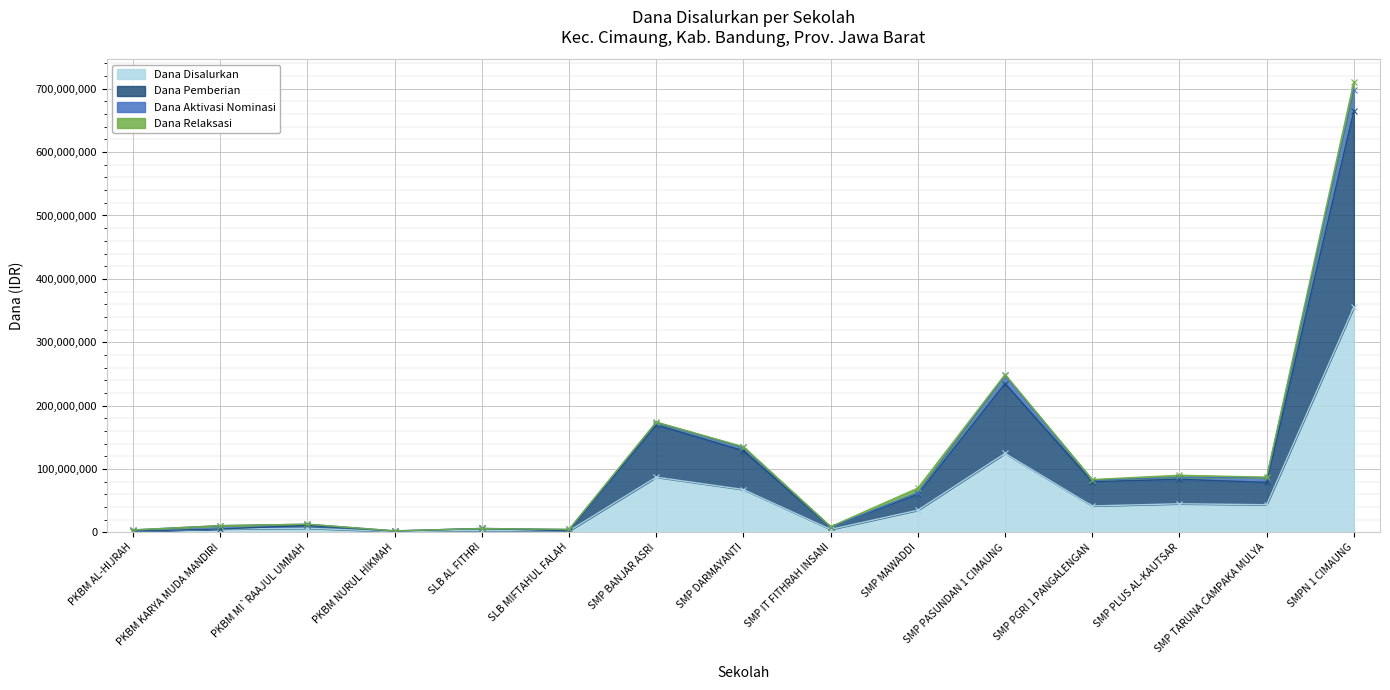

Which series has the largest total across all categories?

Dana Pemberian